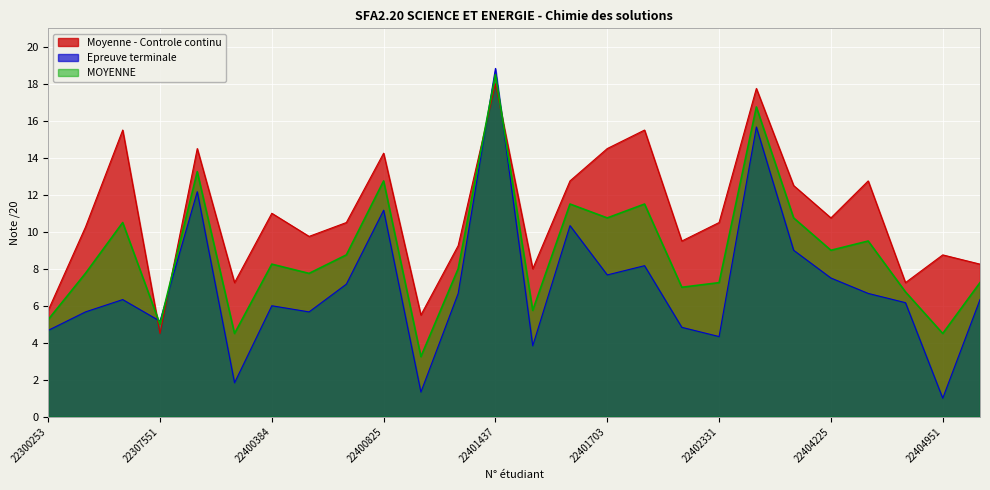

Which series ends up on top after the final intersection of Epreuve terminale and Moyenne - Controle continu?

Moyenne - Controle continu